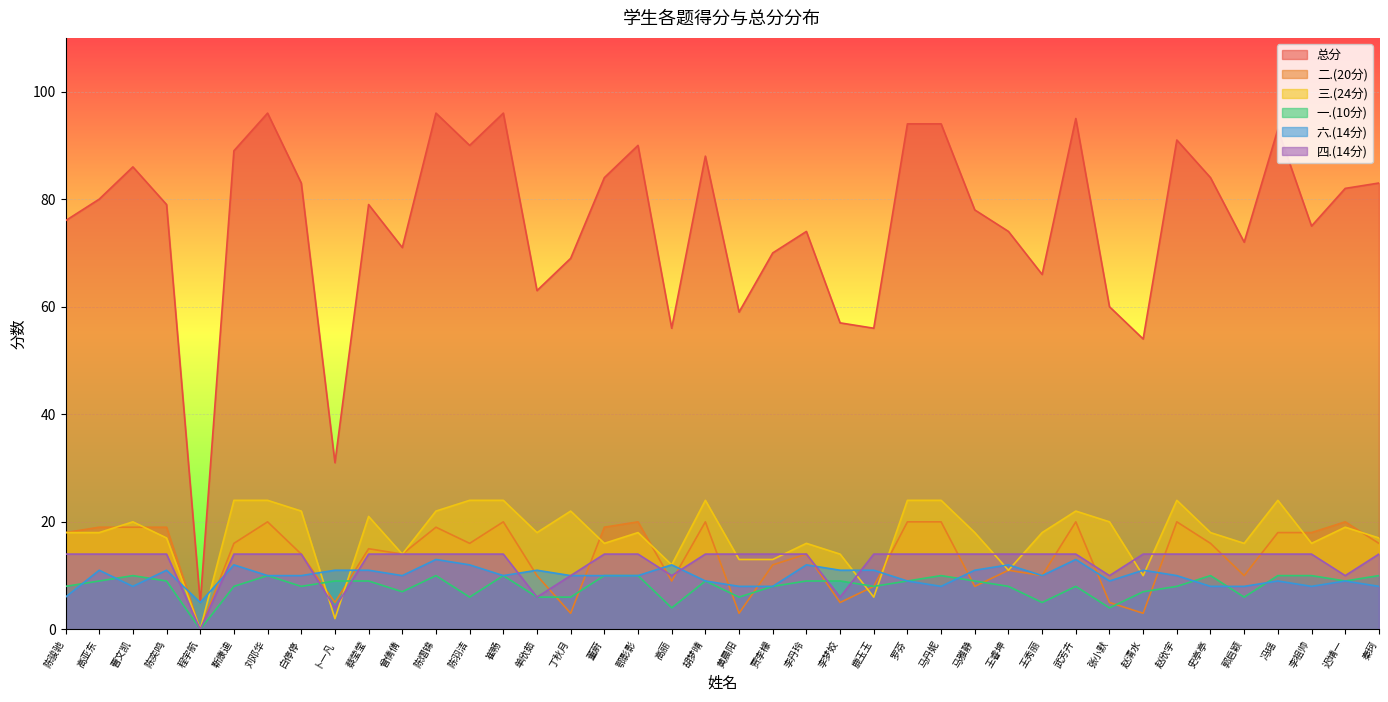

How many interior local peaks does the 一.(10分) series have?

8